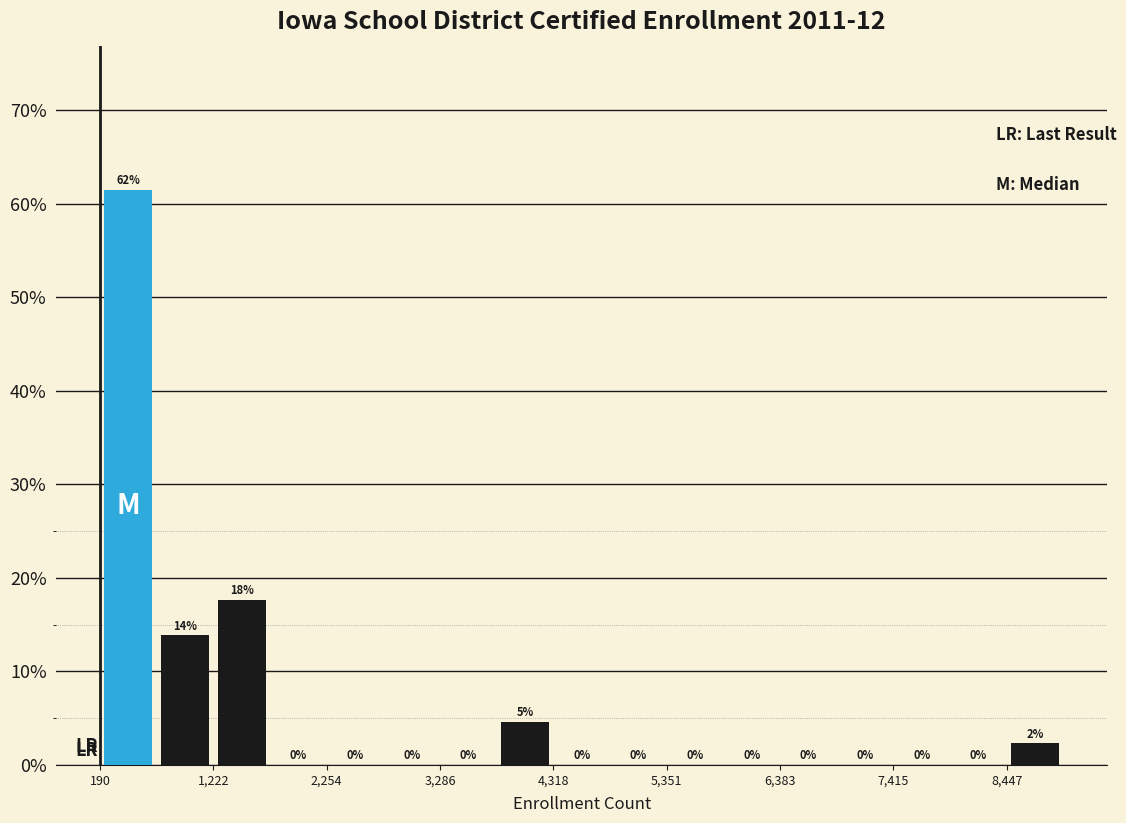

Read against the x-axis, roughly where is the centre of the tallest bar?

400